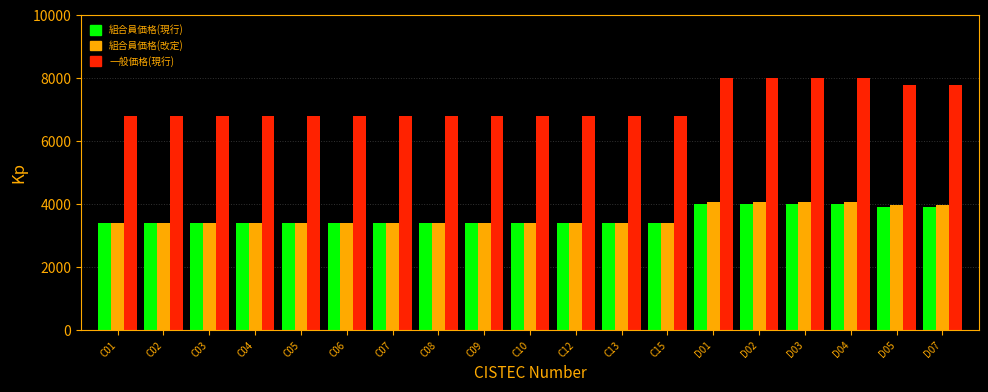

How many 組合員価格(現行) values are between 3400 and 3900?

15